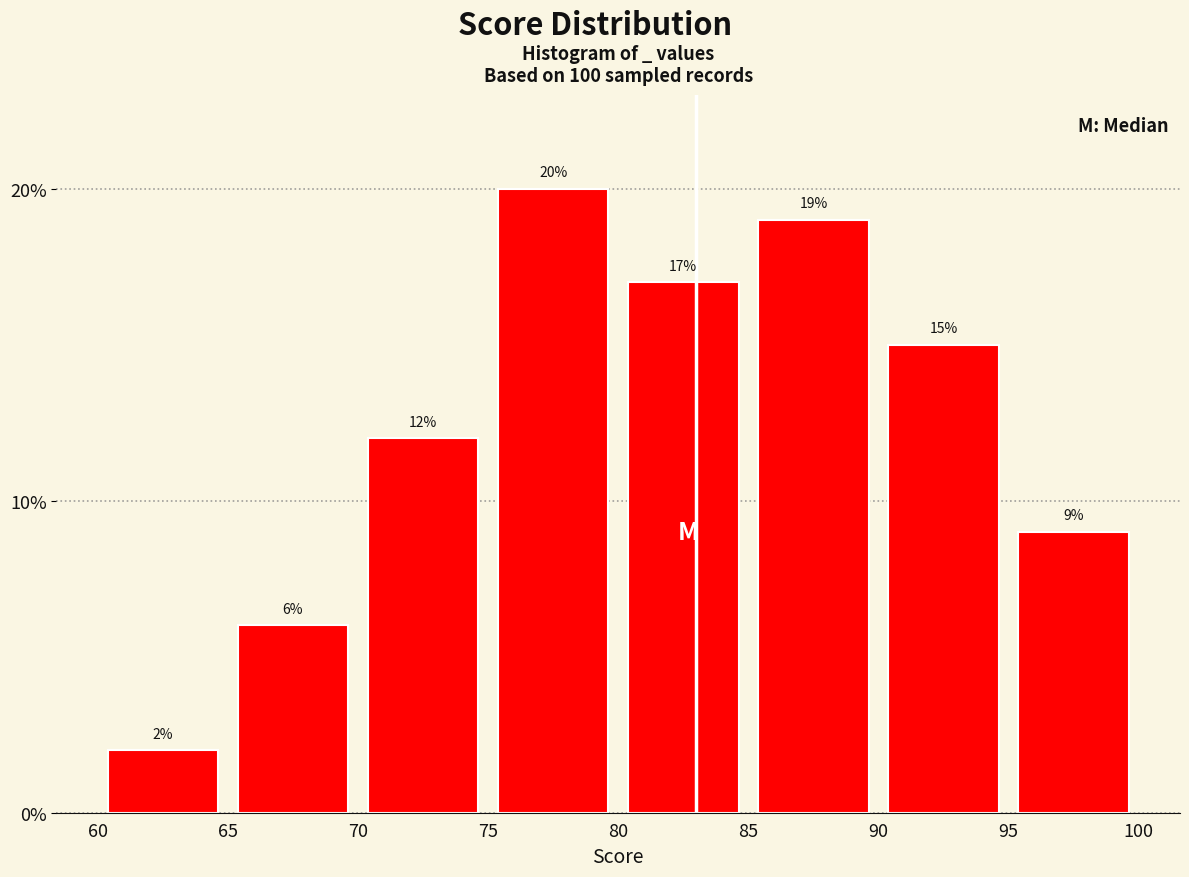

Which range on the x-axis has the tallest bar?

75 to 80